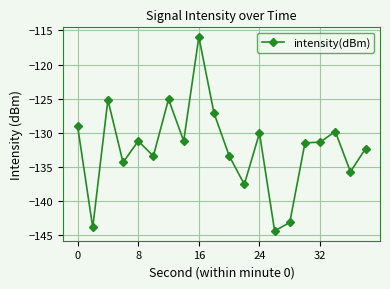

True or false: the data has more than 2 interior local peaks.

True